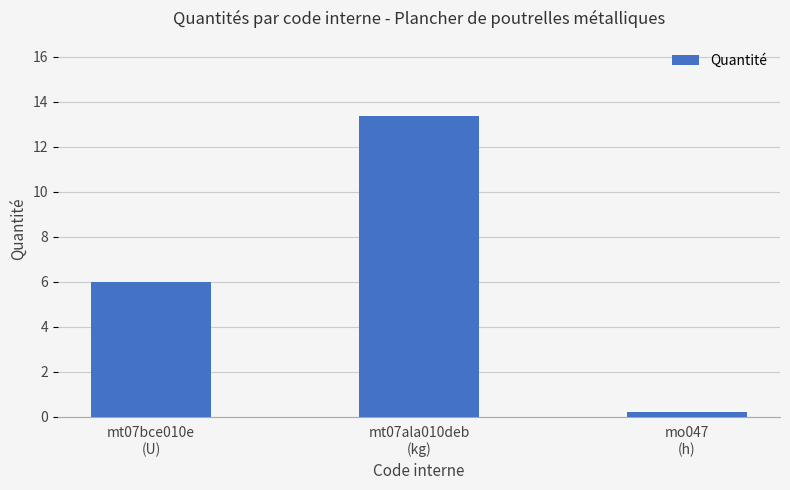

What is the change in value from mt07bce010e
(U) to mo047
(h)?

-5.8